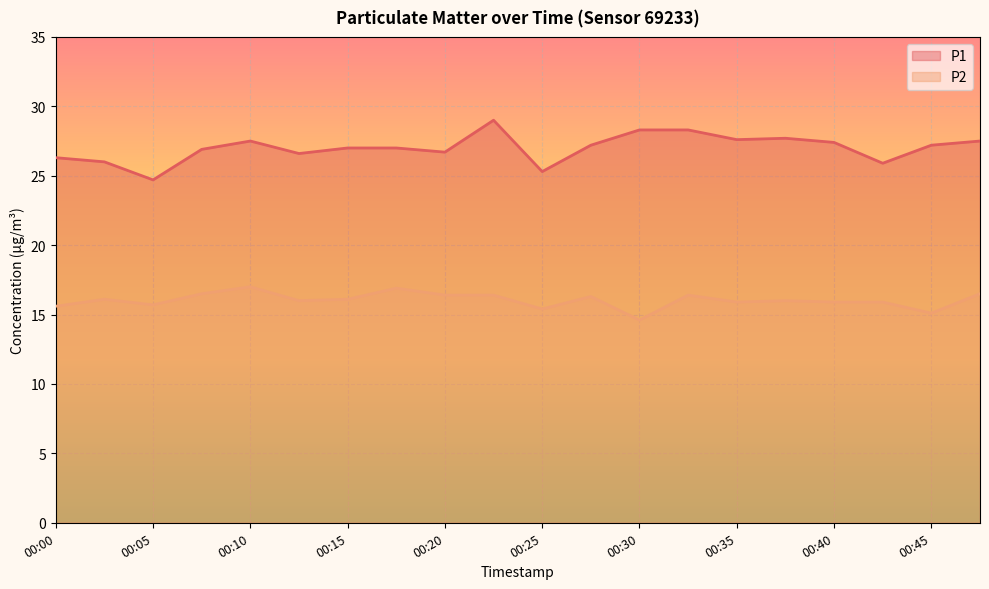

What is the difference between the highest and lowest values at 00:25?

9.9